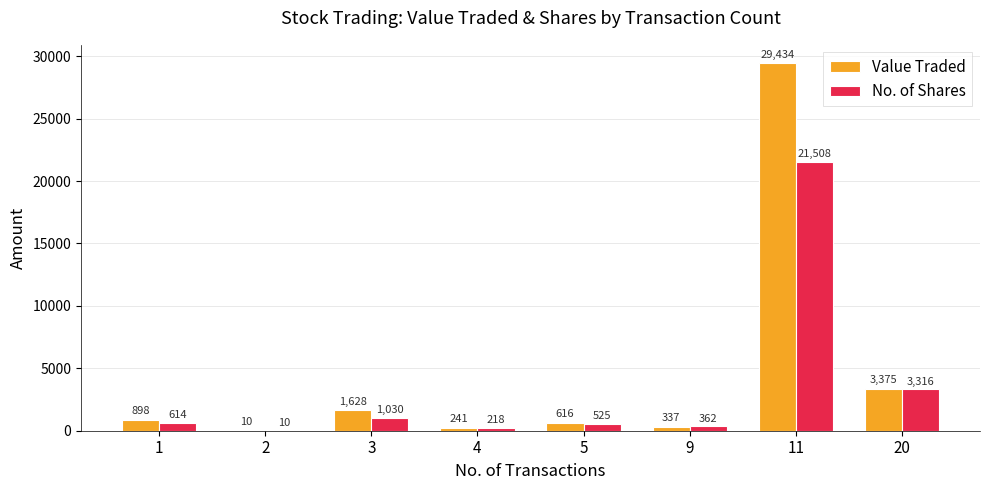

At which label does Value Traded reach its peak?

11